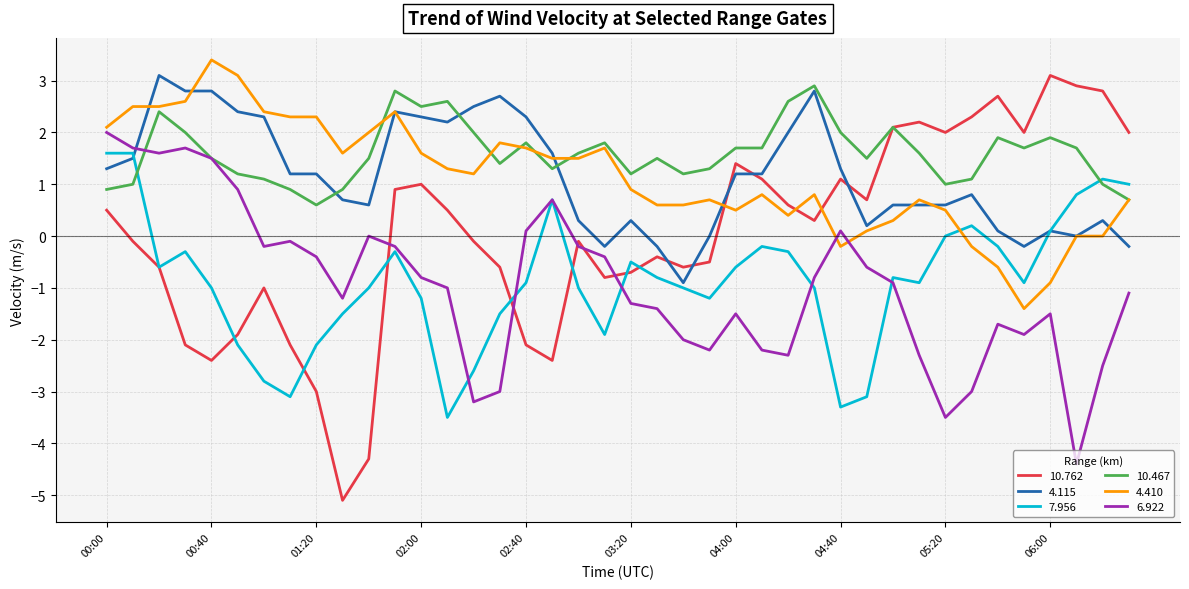

What is the smallest value displayed?

-5.1